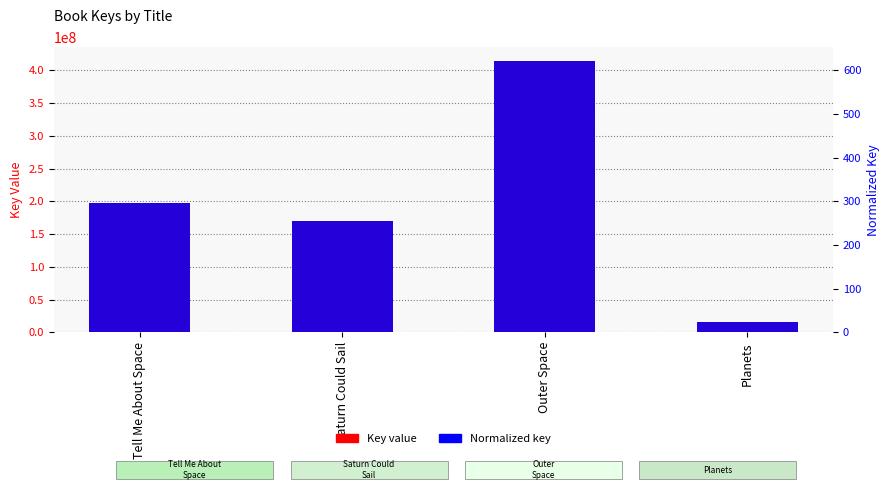

How many data points in Key (normalized) are less than 296?

2